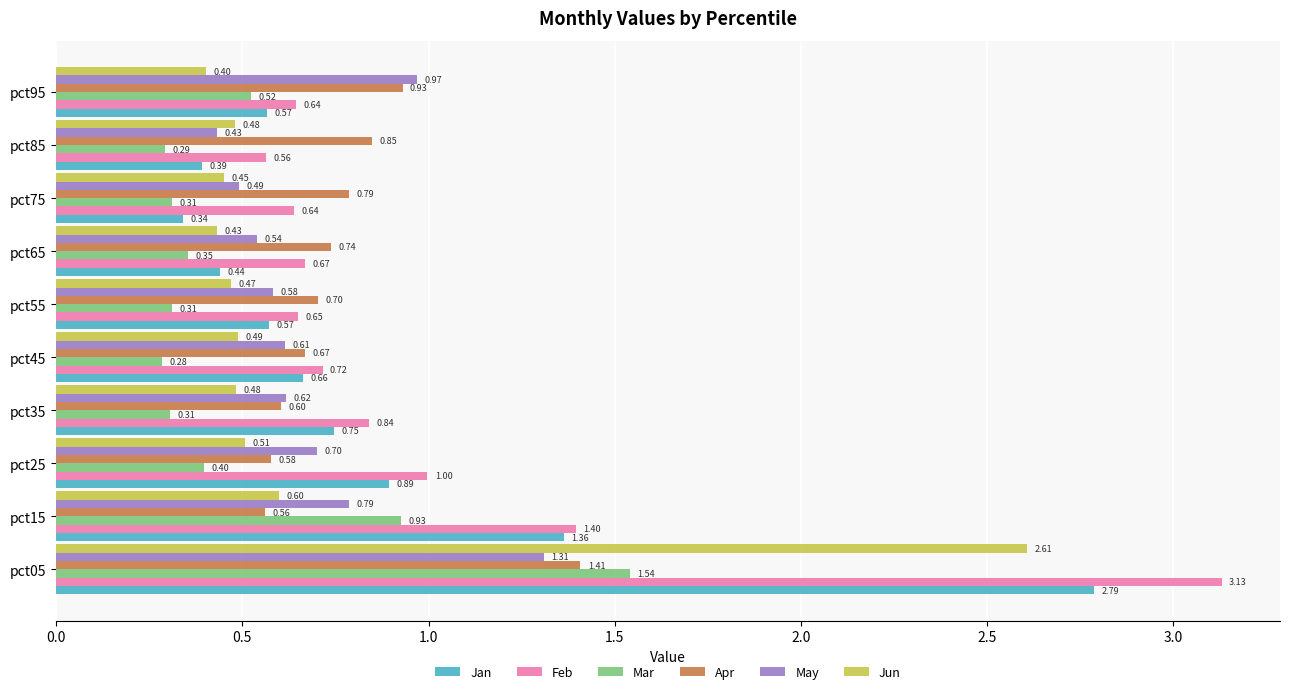

What is the difference between the maximum and minimum values in the Jan series?

2.4